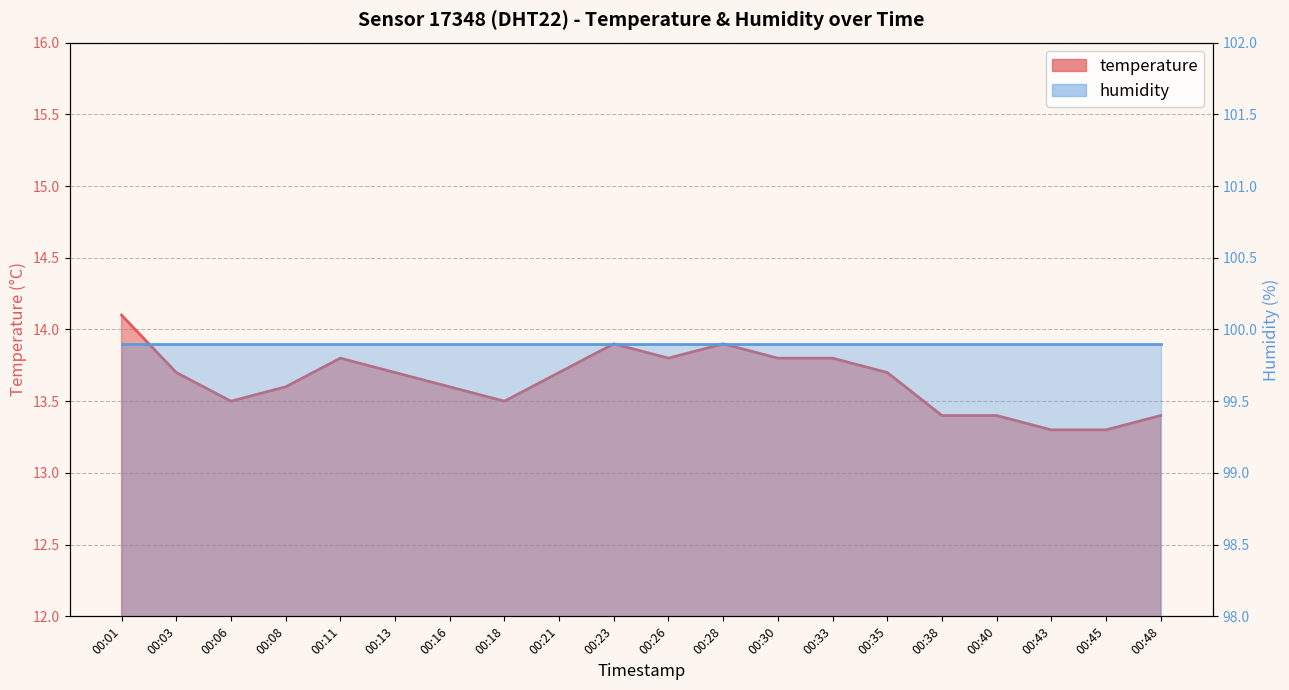

Does the chart display data point markers on the line(s)?

No